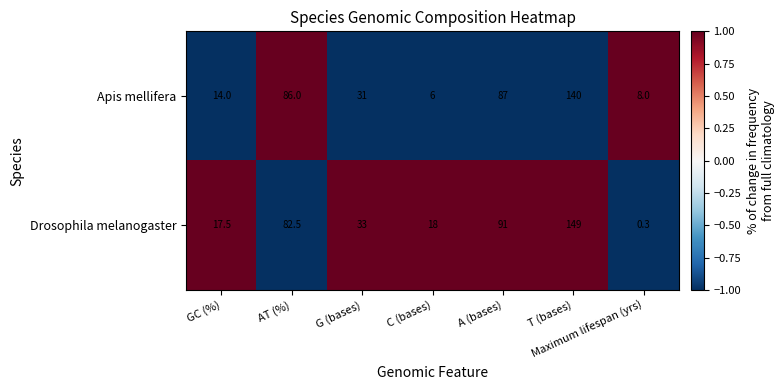

Which category has the highest value in the Drosophila melanogaster series?

T (bases)